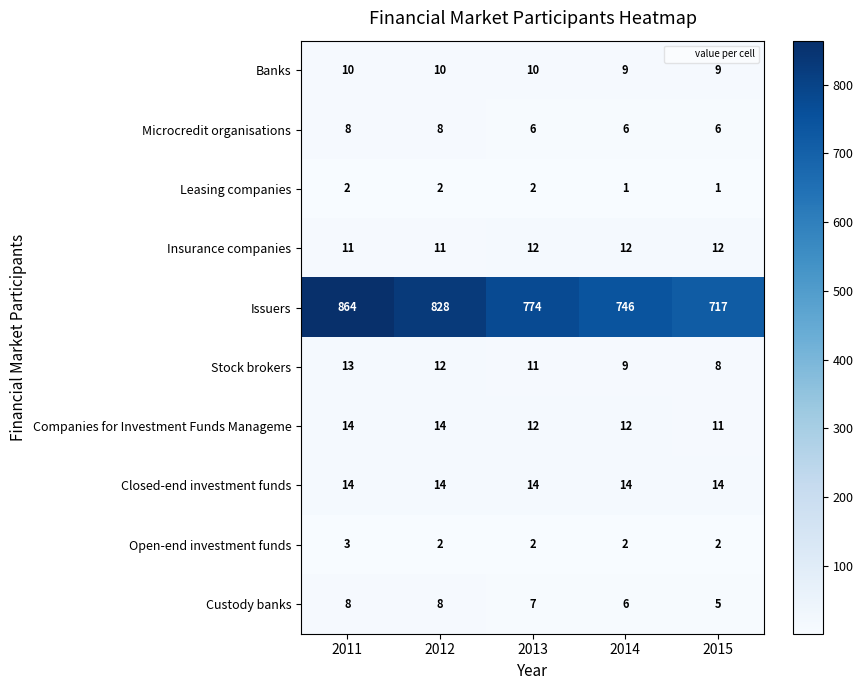

Count the number of categories in the chart.

5